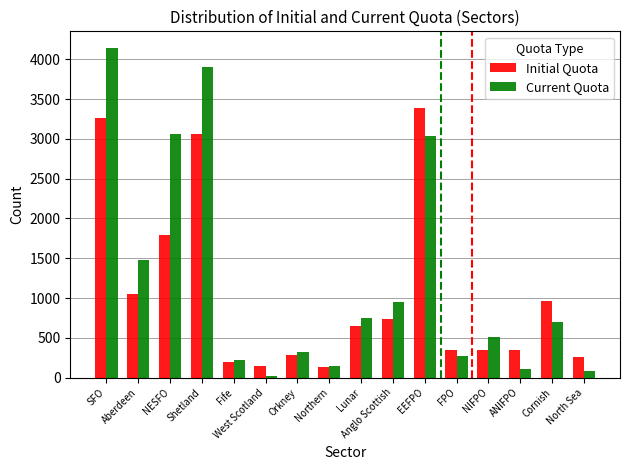

Rank the series by their average value, from lowest to highest.

Initial Quota, Current Quota